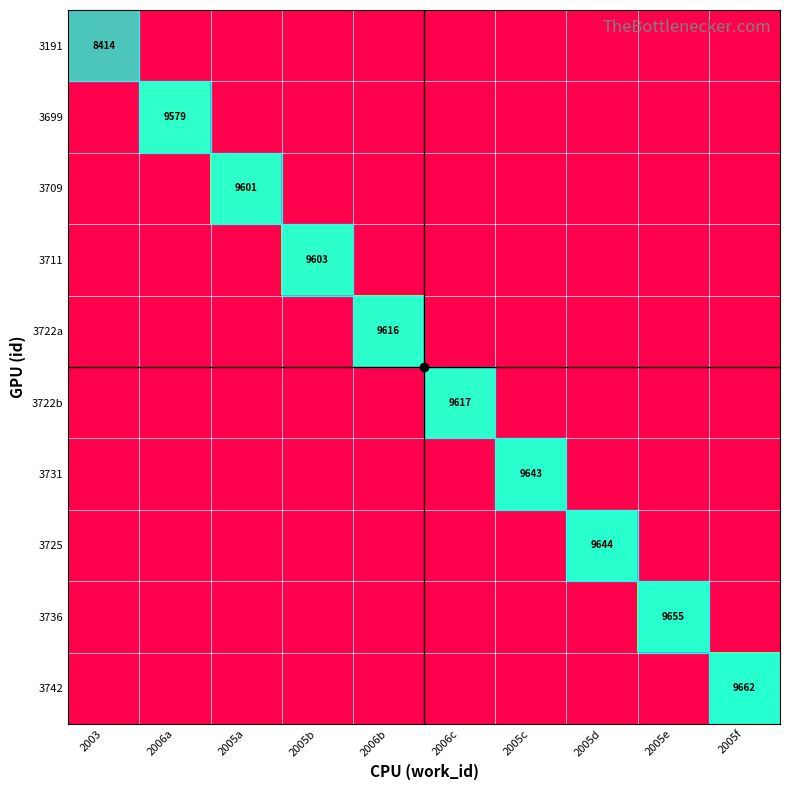

How many data points in 3725 are above 0?

1